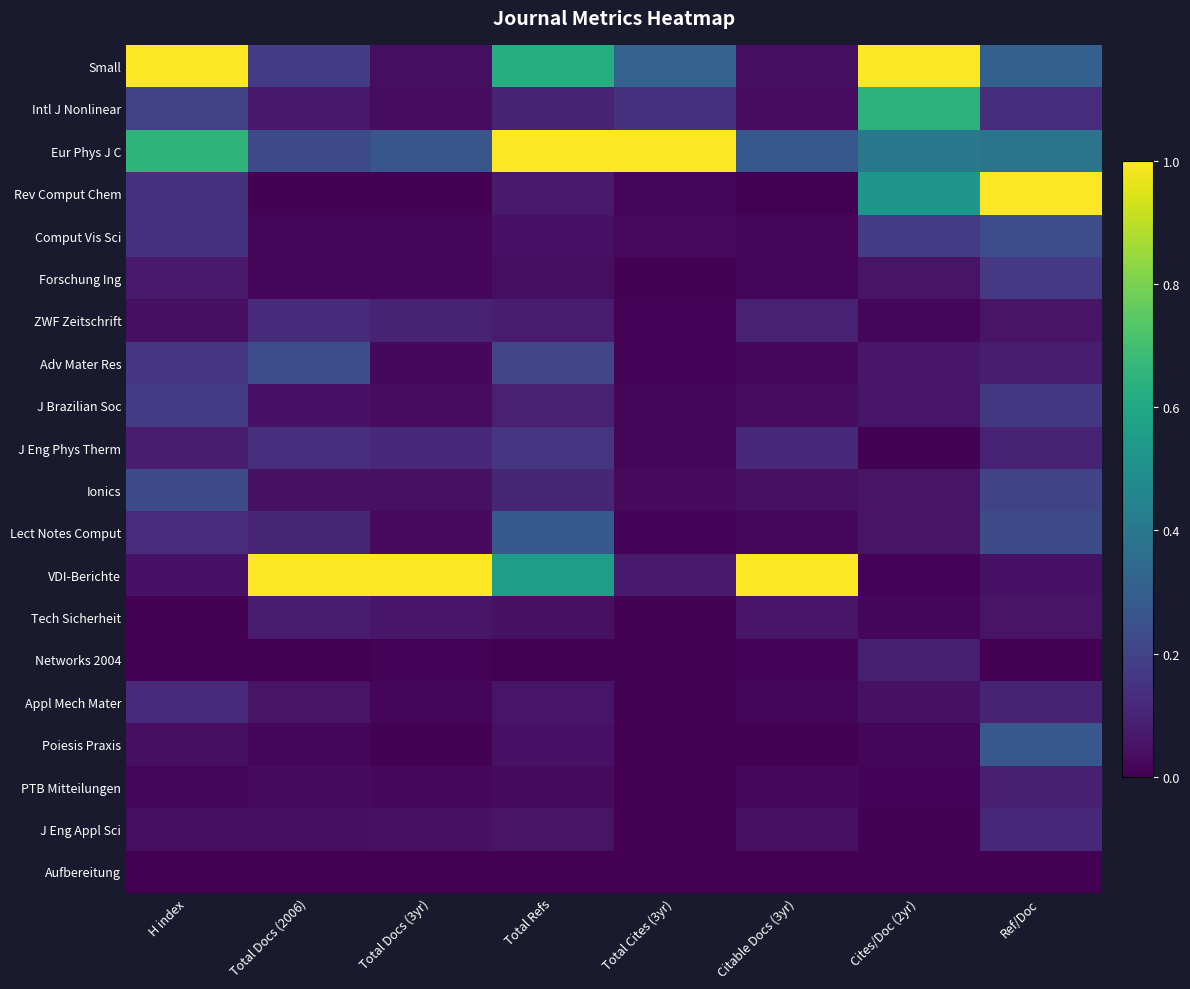

At which category is the sum across all series the highest?

Ref/Doc